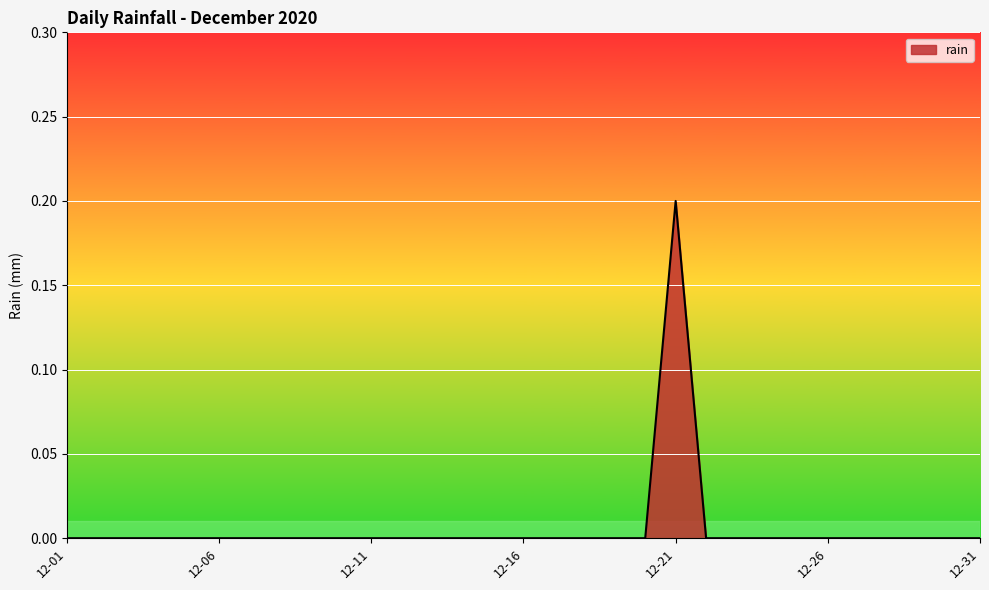

The value at 12-21 is 0.3. True or false?

False